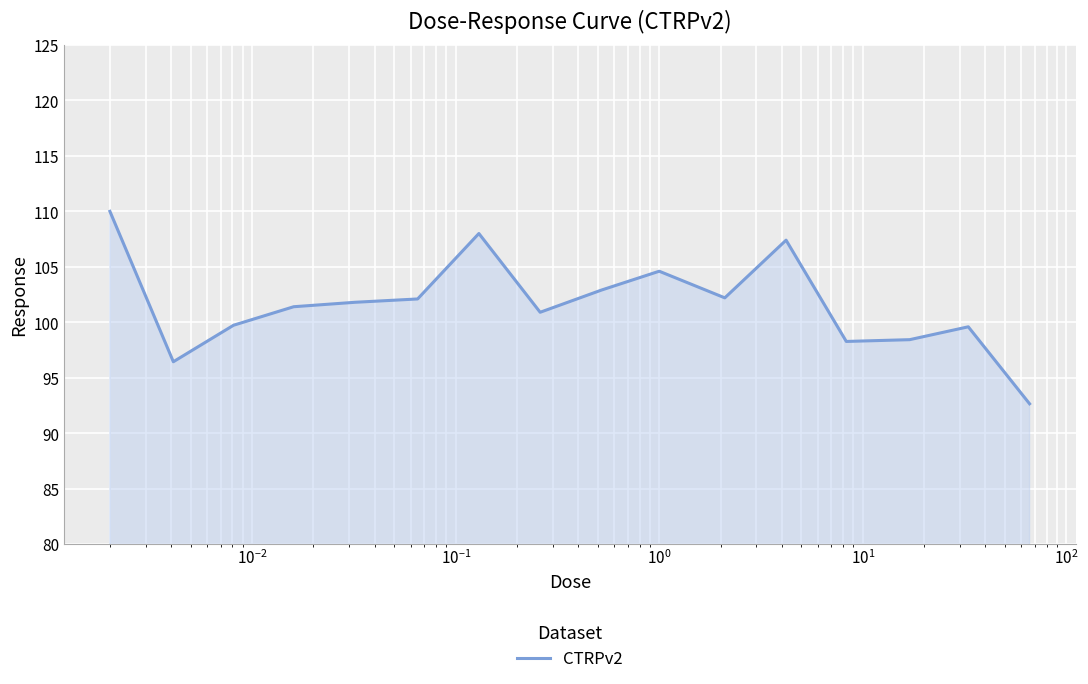

Does the chart display data point markers on the line(s)?

No